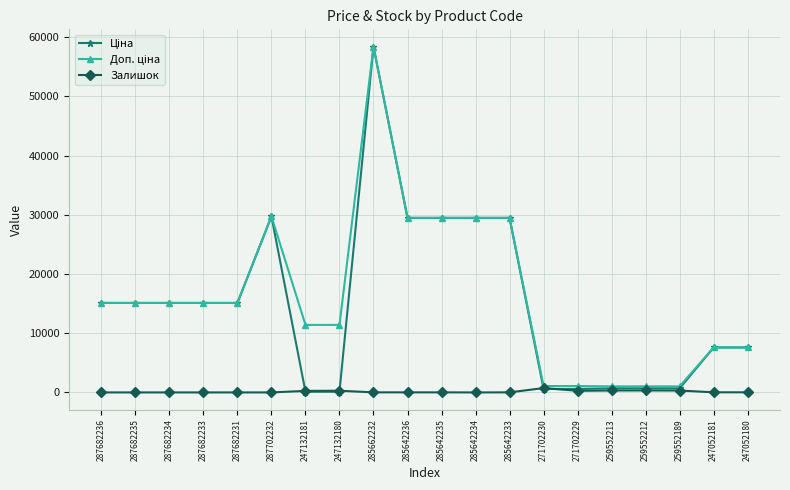

Which label corresponds to the largest value in the chart?

285662232